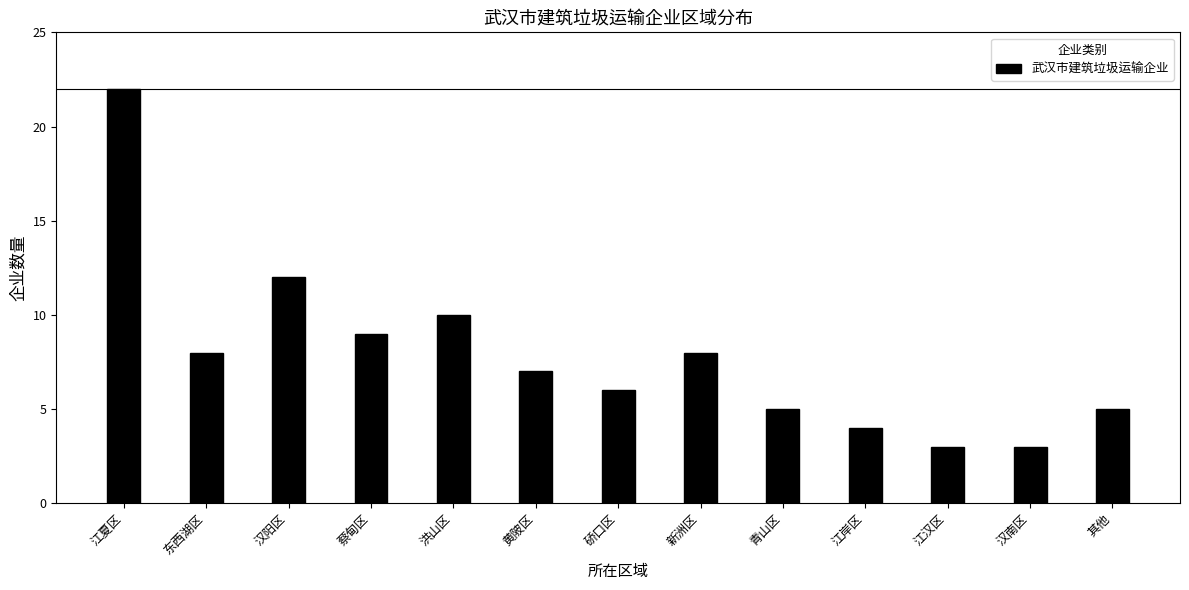

Reading right to left, what are all the values shown in this chart?

5	3	3	4	5	8	6	7	10	9	12	8	22